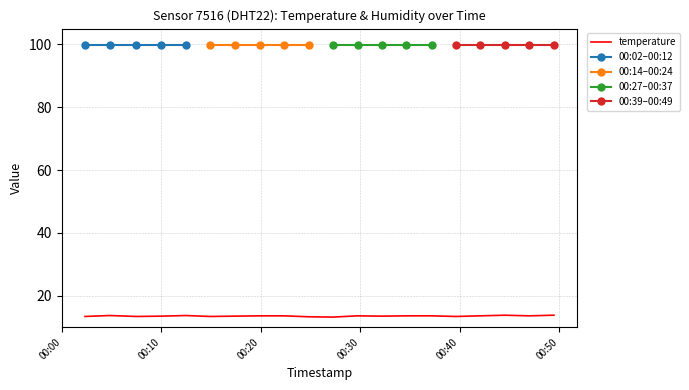

Is this an area chart (filled region under the line)?

No